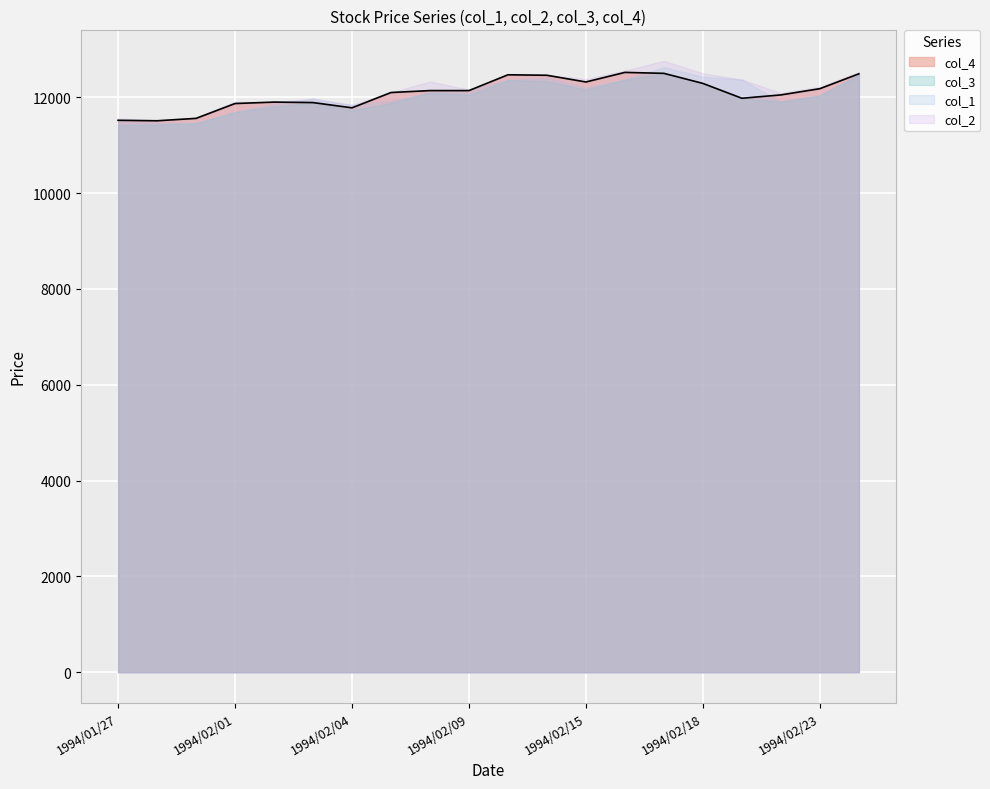

True or false: col_1 and col_3 intersect in this chart.

False